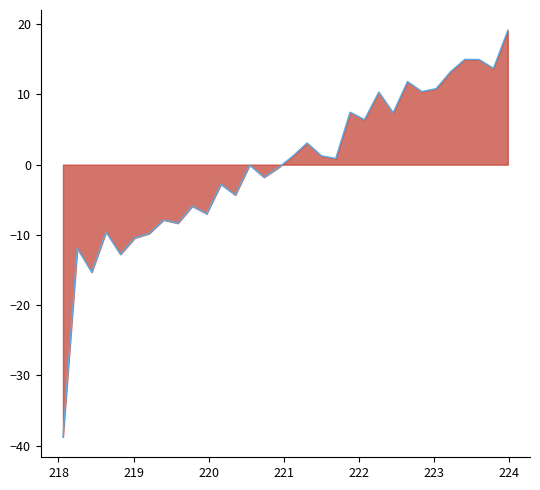

How many lines are shown in the chart?

1